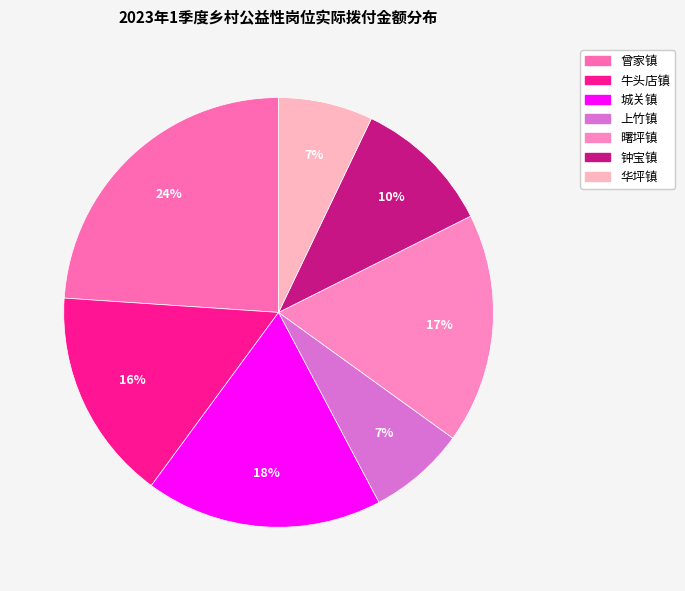

Rank the categories by value from lowest to highest.

华坪镇, 上竹镇, 钟宝镇, 牛头店镇, 曙坪镇, 城关镇, 曾家镇